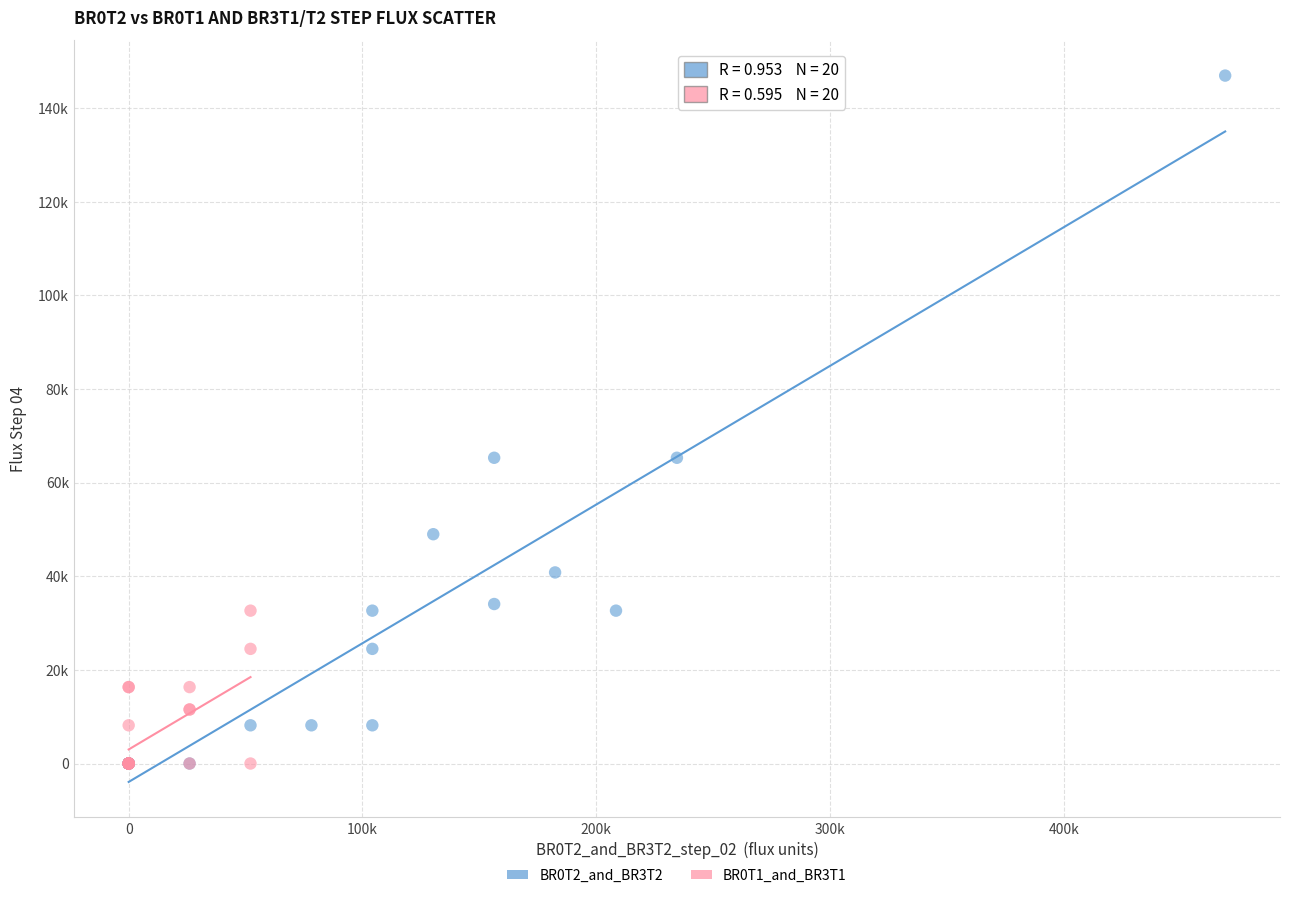

Which series has the largest Y range (max minus min)?

BR0T2_and_BR3T2